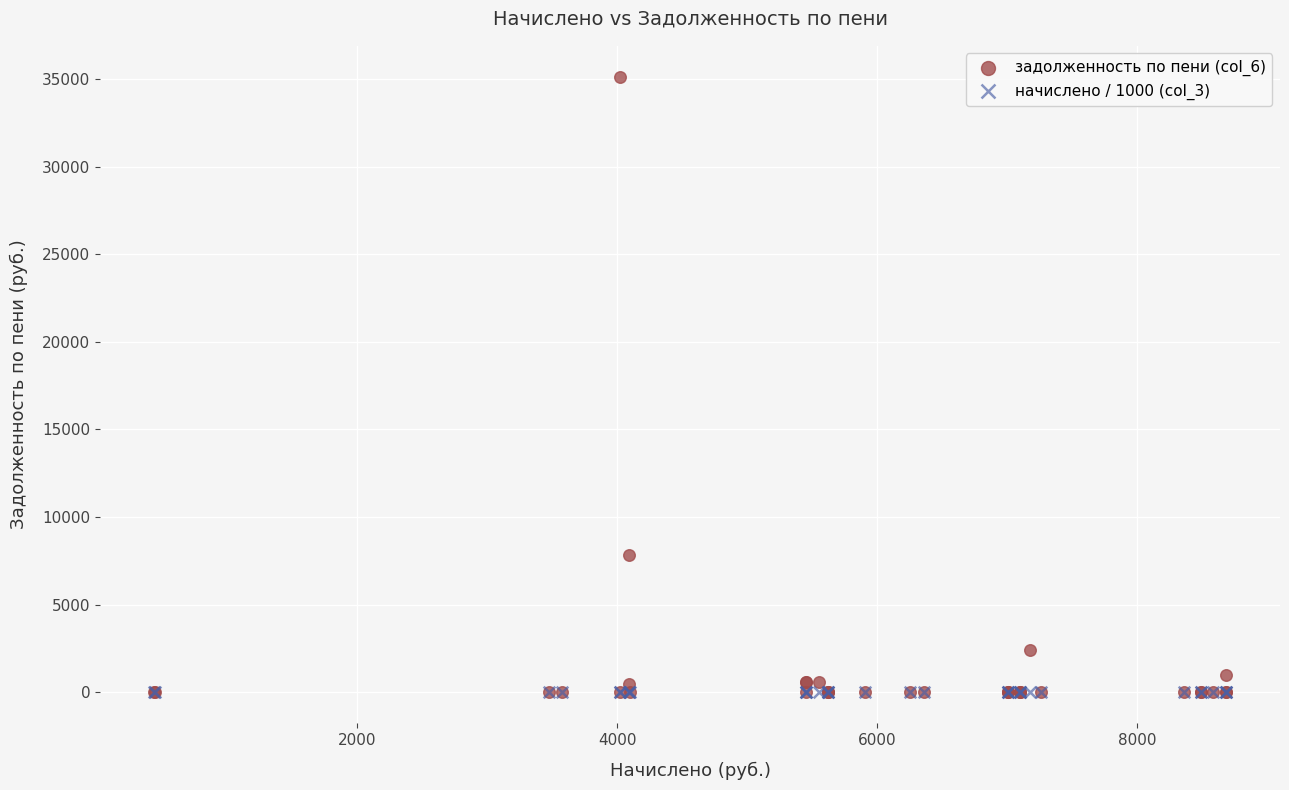

Across all series, what Y value is closest to 17566?

7859.7